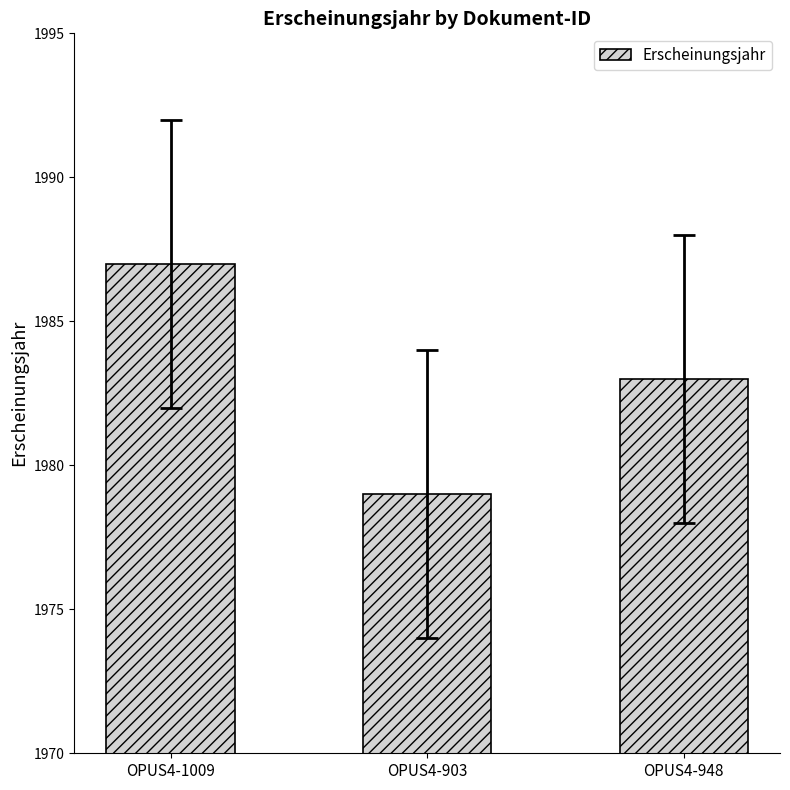

Where is the data nearest to the value 1983?

OPUS4-948